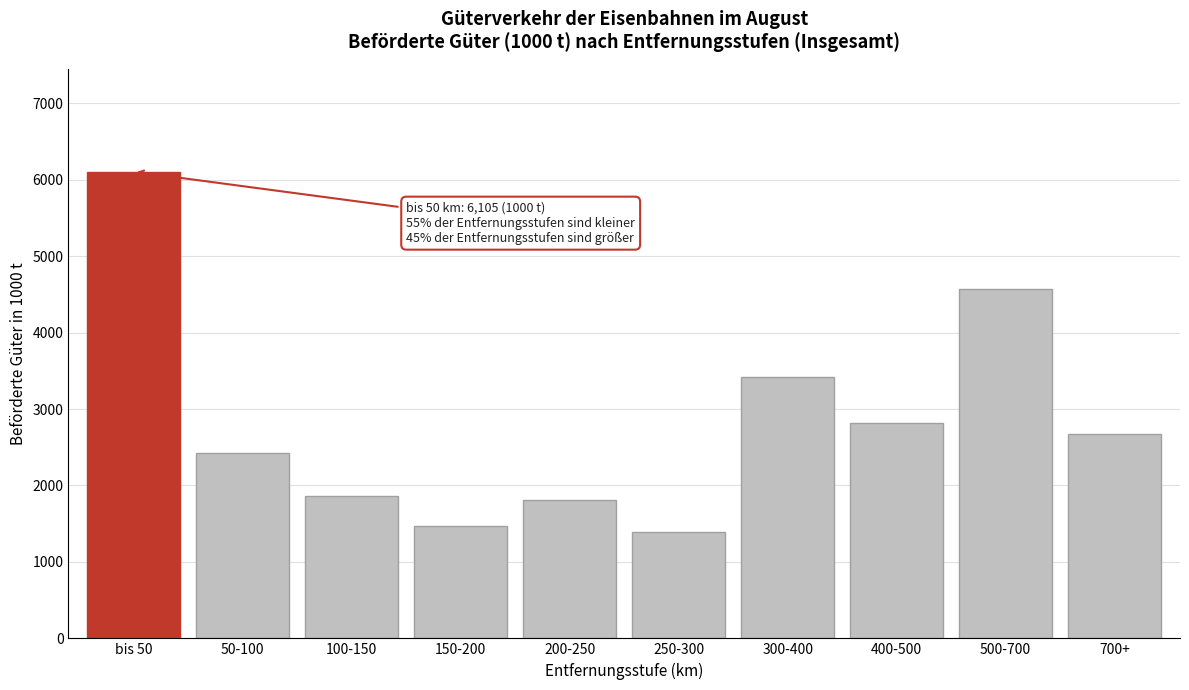

Reading left to right, what are all the values shown in this chart?

bis 50=6104.8	50-100=2427.0	100-150=1866.7	150-200=1467.7	200-250=1811.6	250-300=1396.9	300-400=3415.6	400-500=2823.3	500-700=4571.5	700+=2672.1